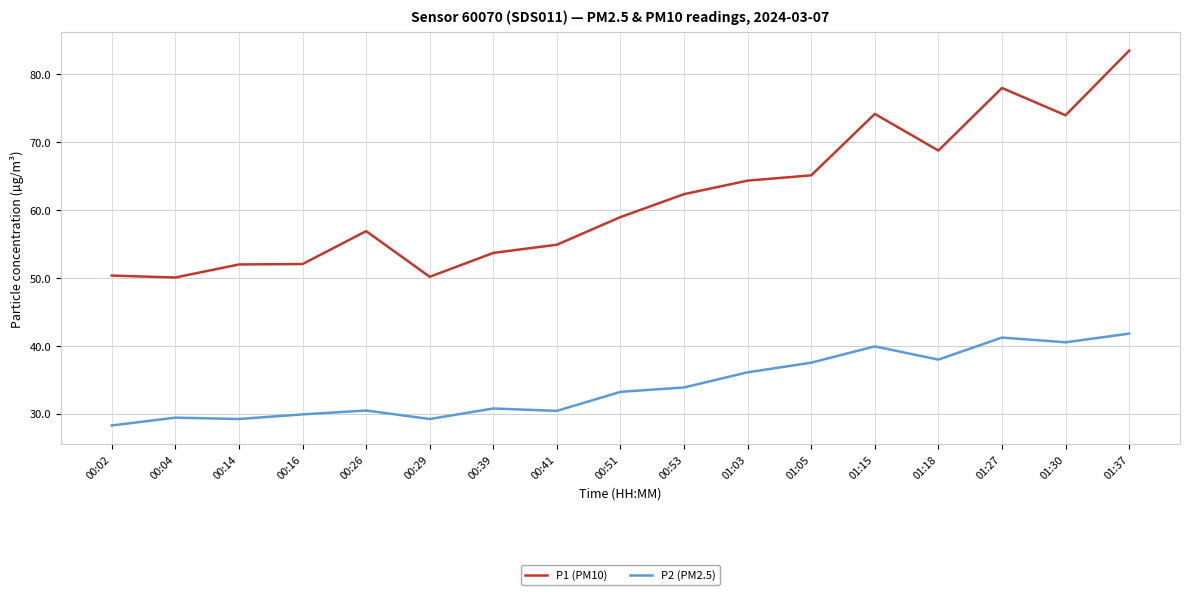

What is the difference between the highest and lowest values at 00:39?

22.9